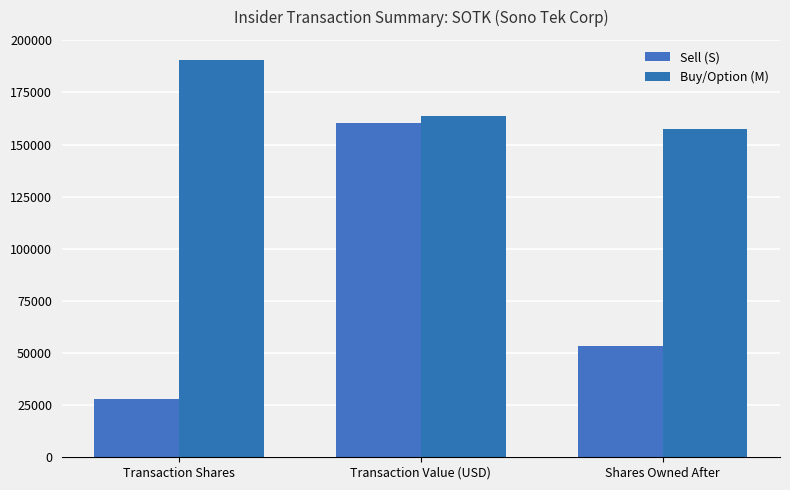

Count the number of categories in the chart.

3